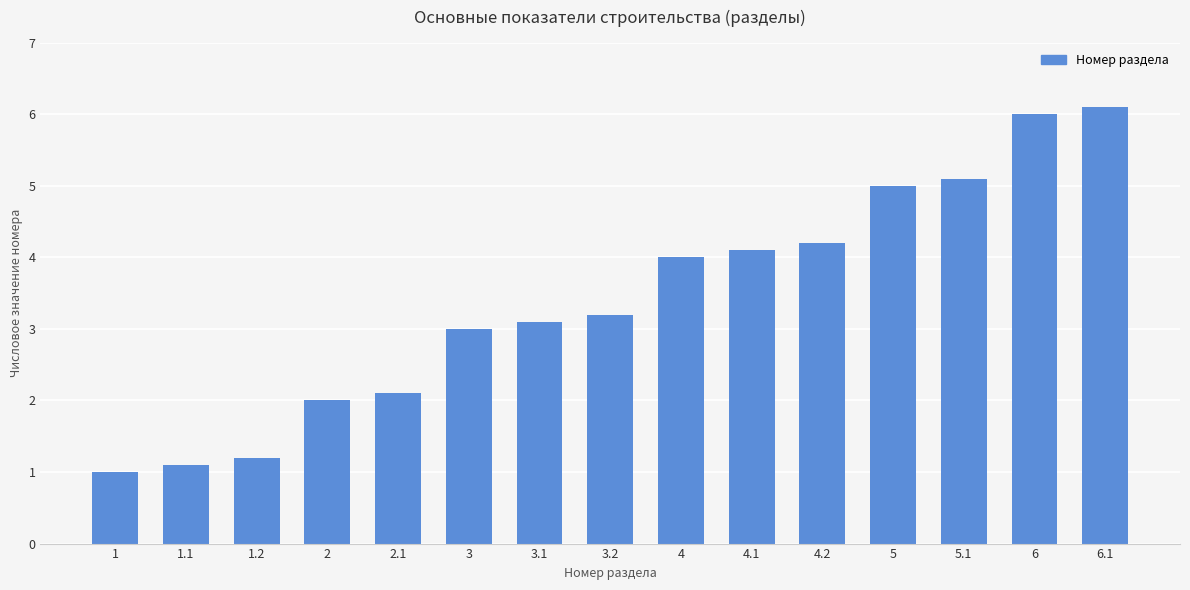

Which has a higher value, 3 or 5?

5